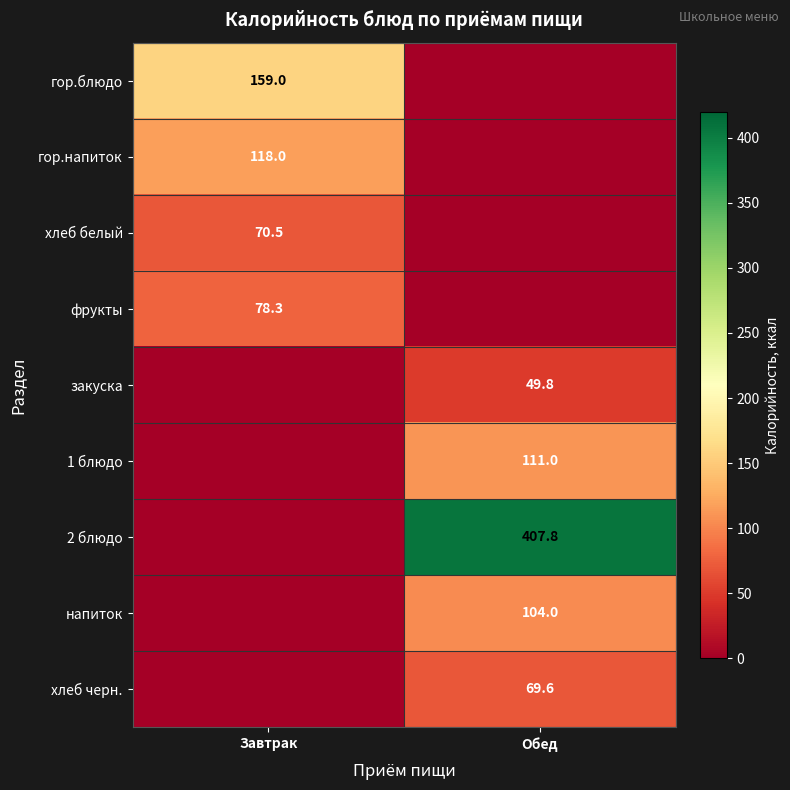

Is it true that фрукты equals 18.1 at Завтрак?

False